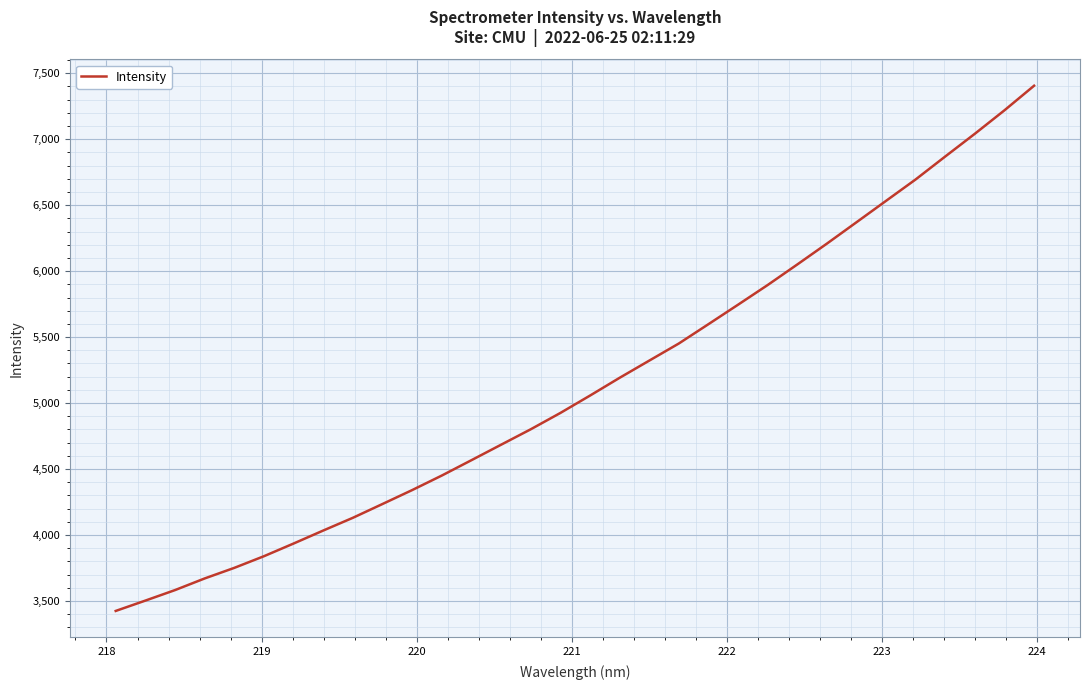

What is the difference between the maximum and minimum values?

3979.4